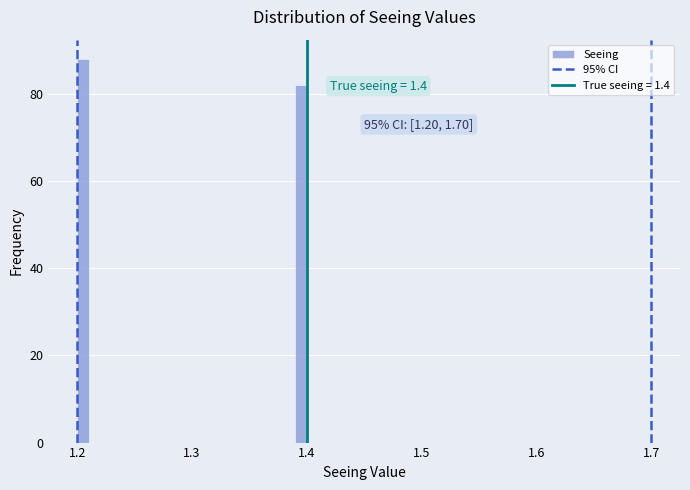

Around what value on the x-axis is the tallest bar? Give the approximate position of its centre, as read against the axis.

1.21